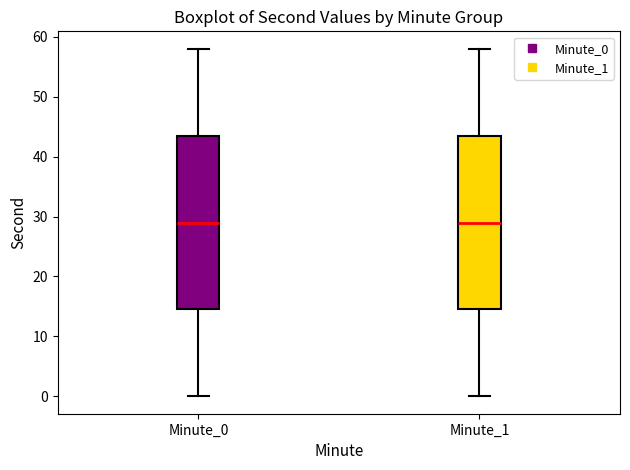

Where does the lower whisker of the box for Minute_0 end on the y-axis? The values are not printed on the chart, so give them approximately, as read against the axis.

0